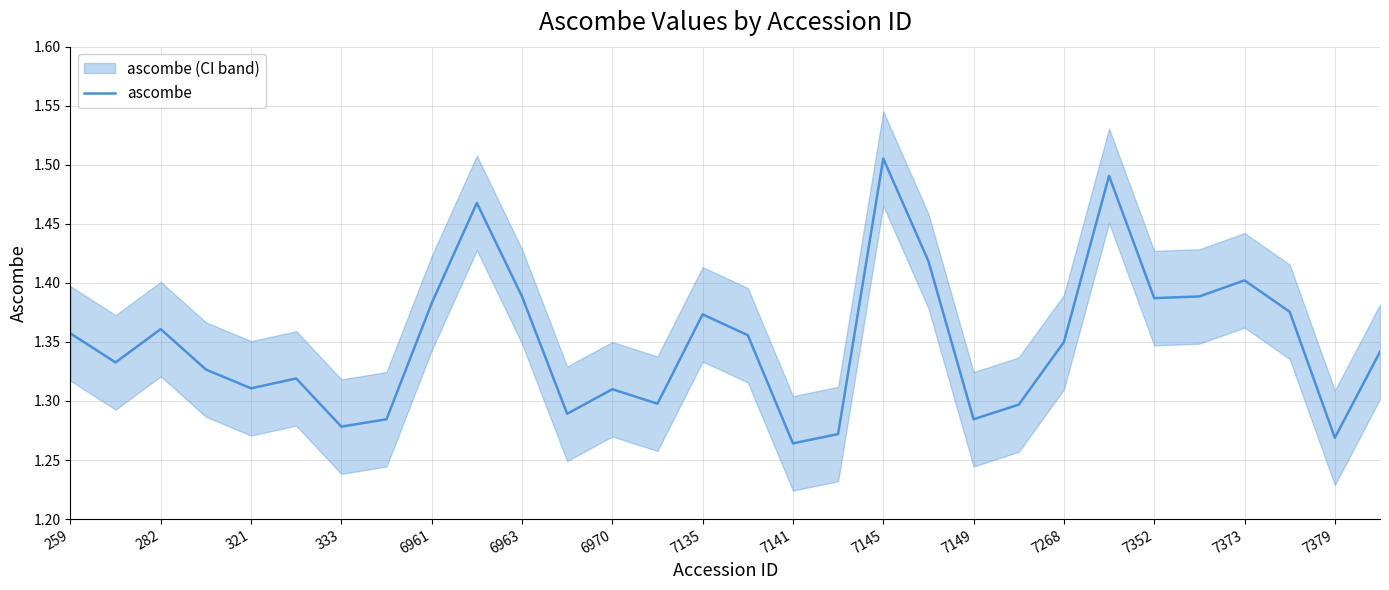

How many interior local peaks (higher than both neighbors) does the data have?

8